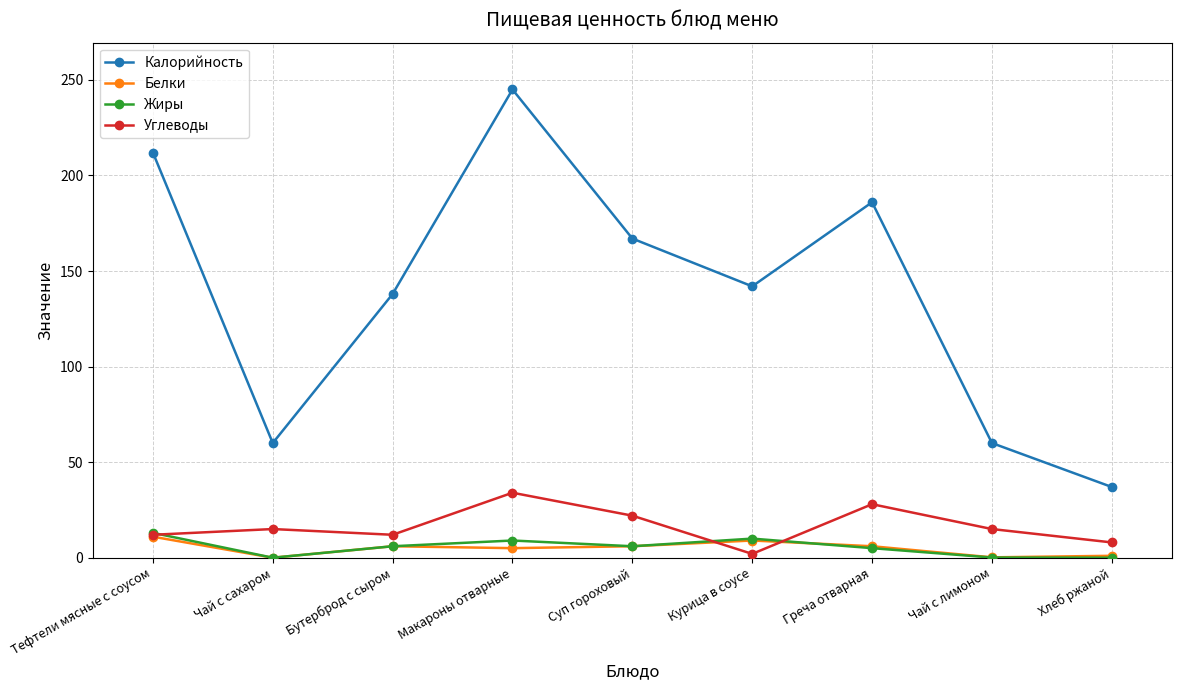

Which label corresponds to the largest value in the chart?

Макароны отварные